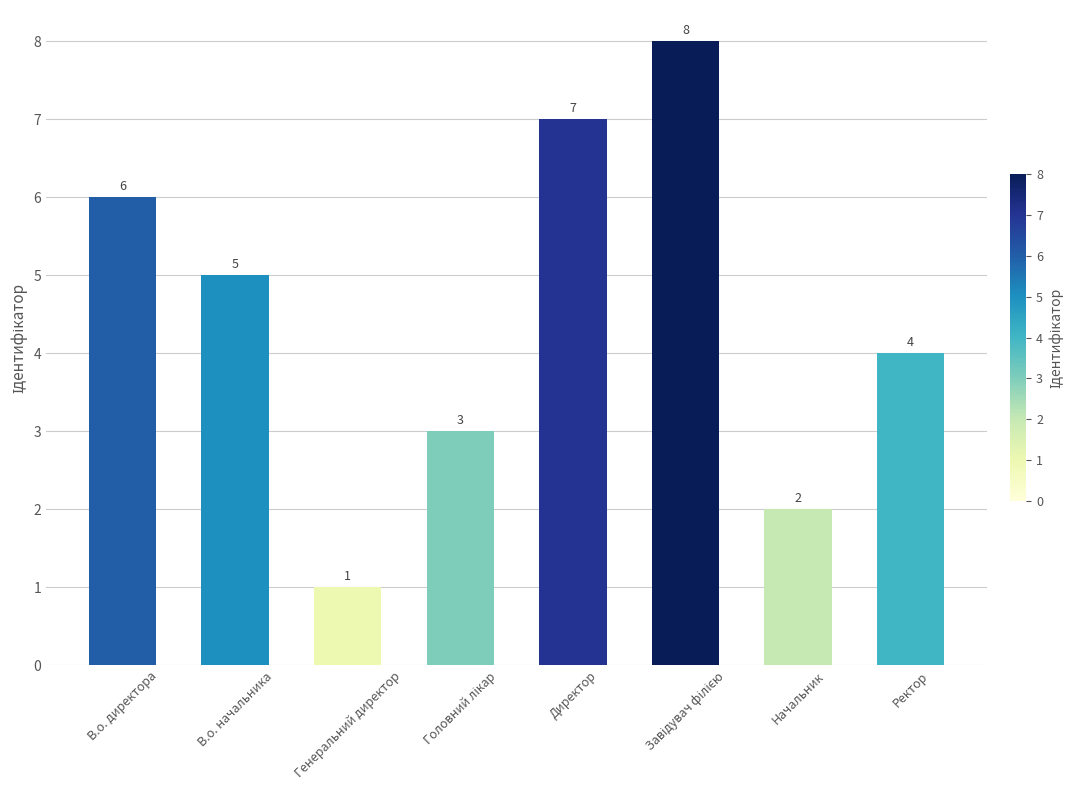

What is the difference between the maximum and second lowest values?

6